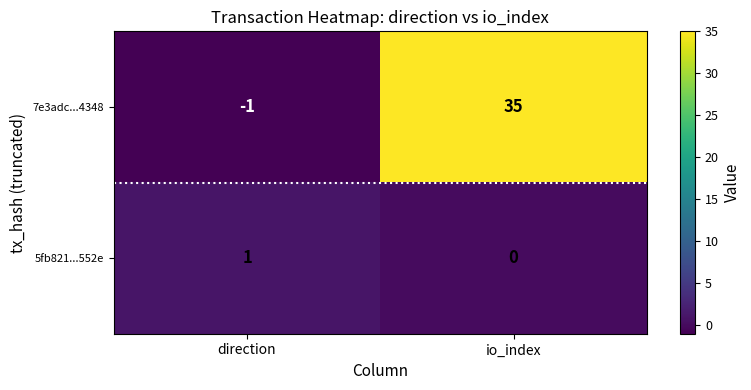

Which category has the highest value across all series?

io_index